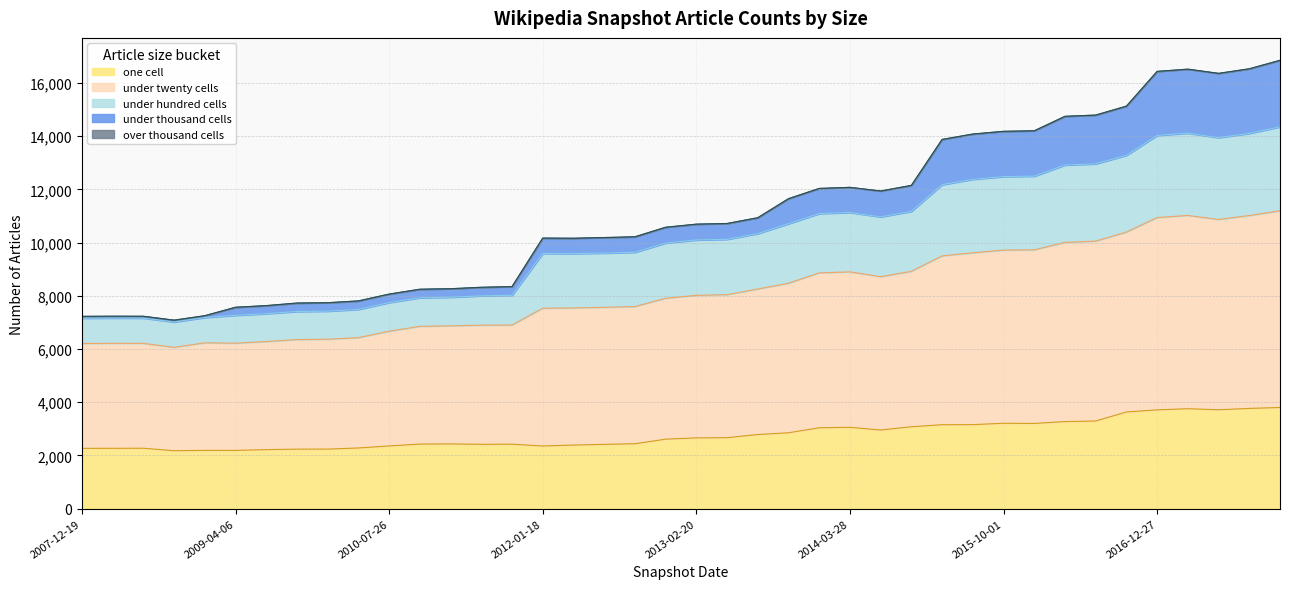

The value of one cell at 2016-12-27 is 3716. True or false?

True